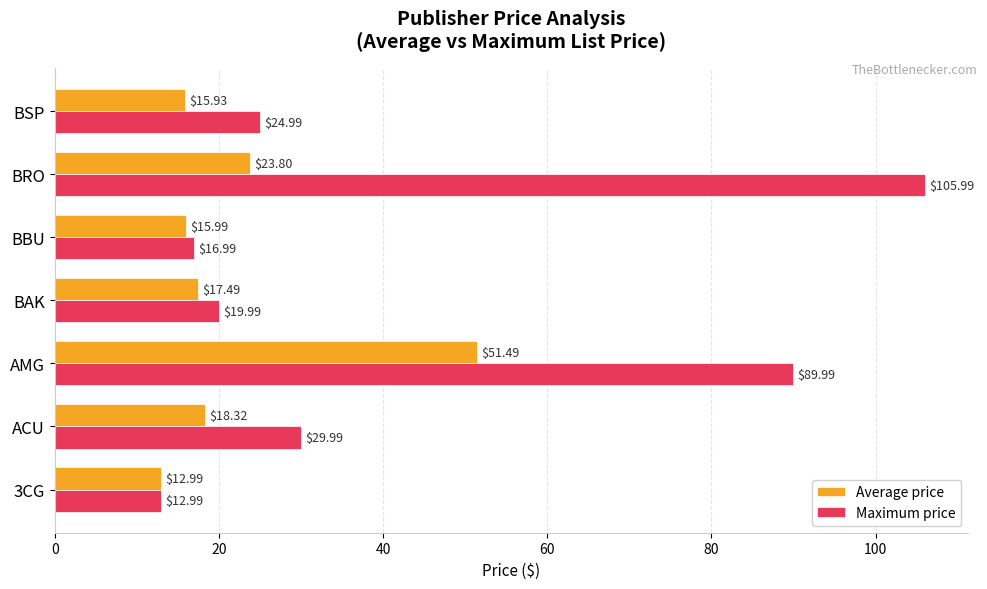

List the labels in order of Average price value, largest first.

AMG, BRO, ACU, BAK, BBU, BSP, 3CG